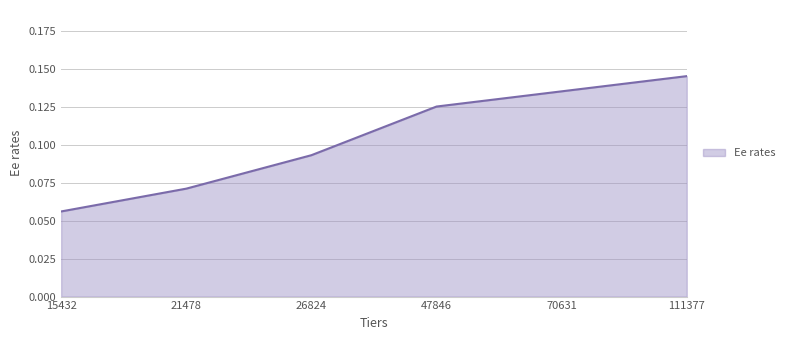

Which category has the lowest value across all series?

15432